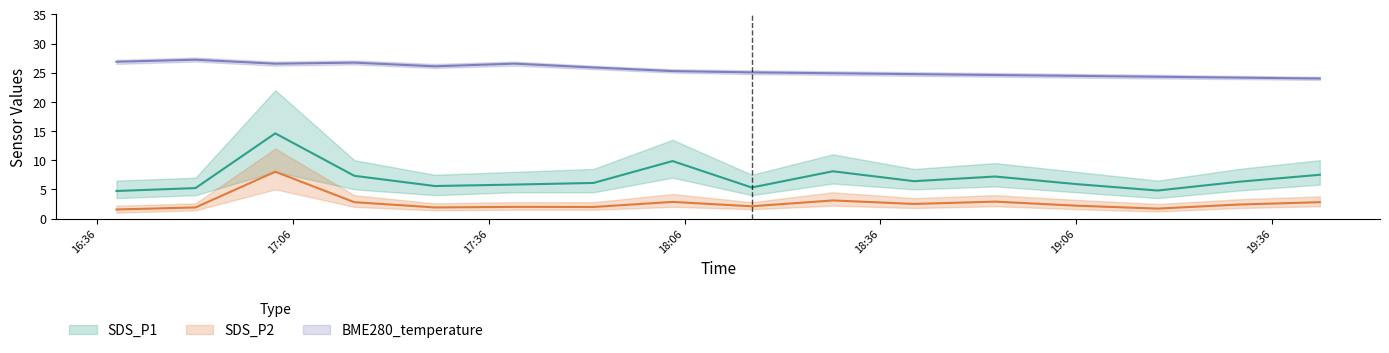

What position from the right is 2021/06/23 17:15:25?

13